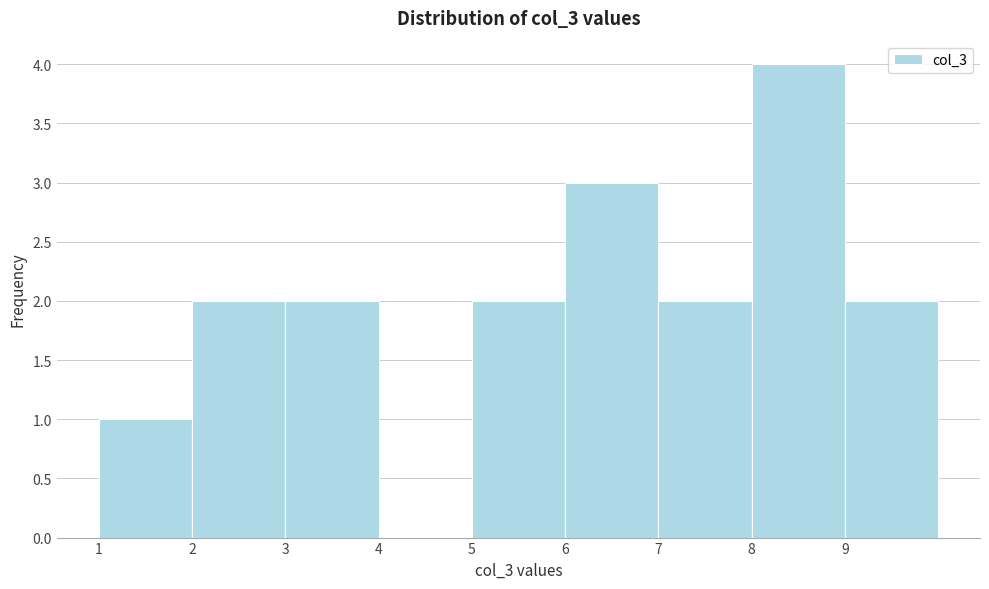

Reading left to right, list every bar in this chart as the range it spans on the x-axis followed by its height. The values are not printed on the chart, so give them approximately, as read against the axis.

1 to 2: 1
2 to 3: 2
3 to 4: 2
4 to 5: 0
5 to 6: 2
6 to 7: 3
7 to 8: 2
8 to 9: 4
9 to 10: 2